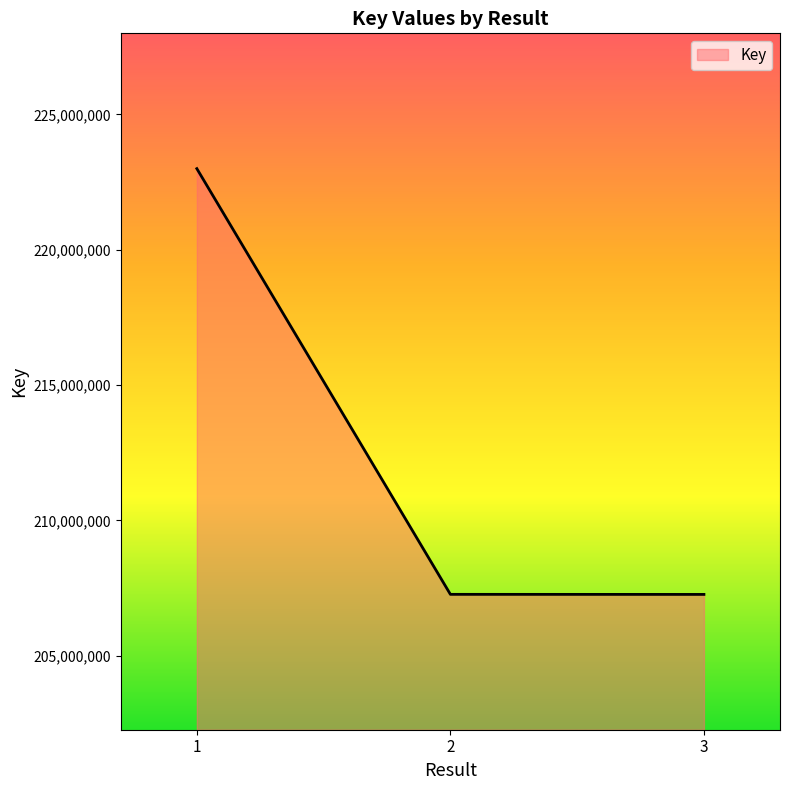

What is the maximum value shown in the chart?

222999334